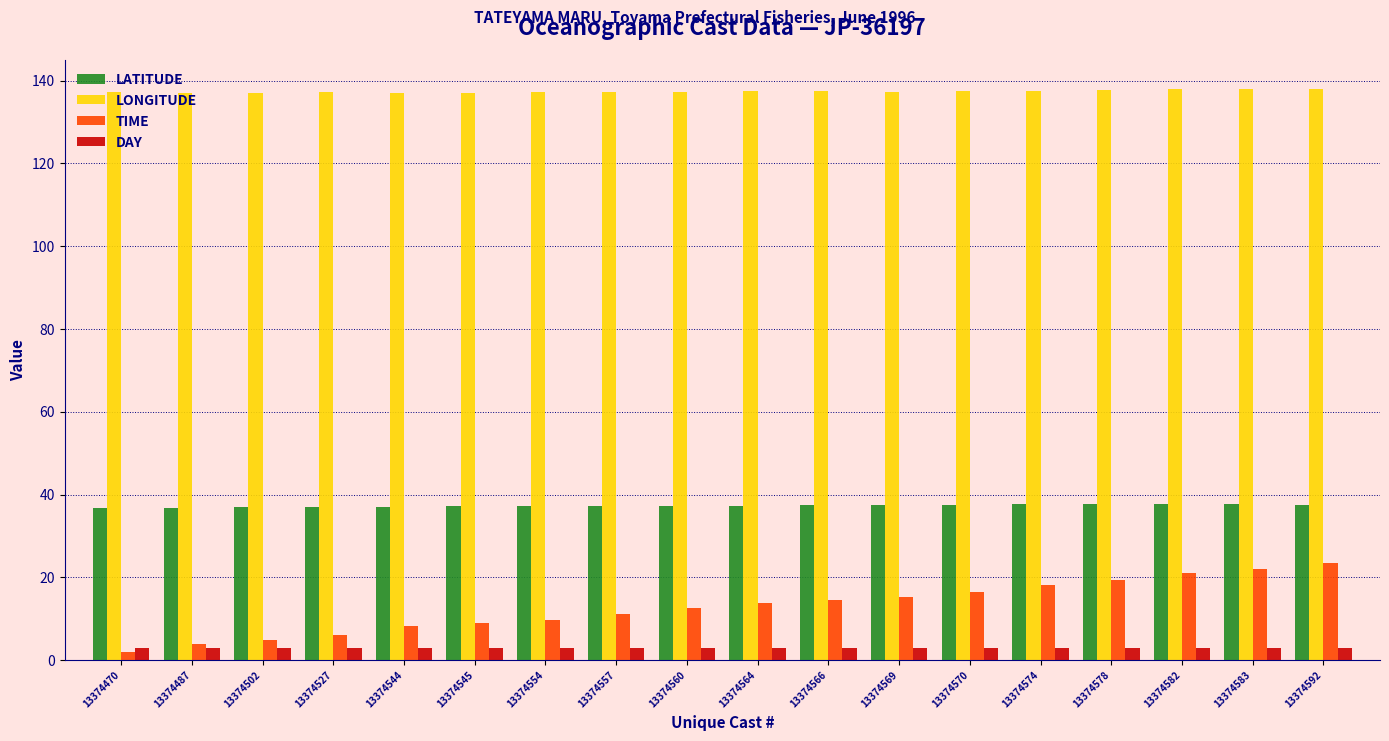

What is the lowest value of the LONGITUDE series?

137.1